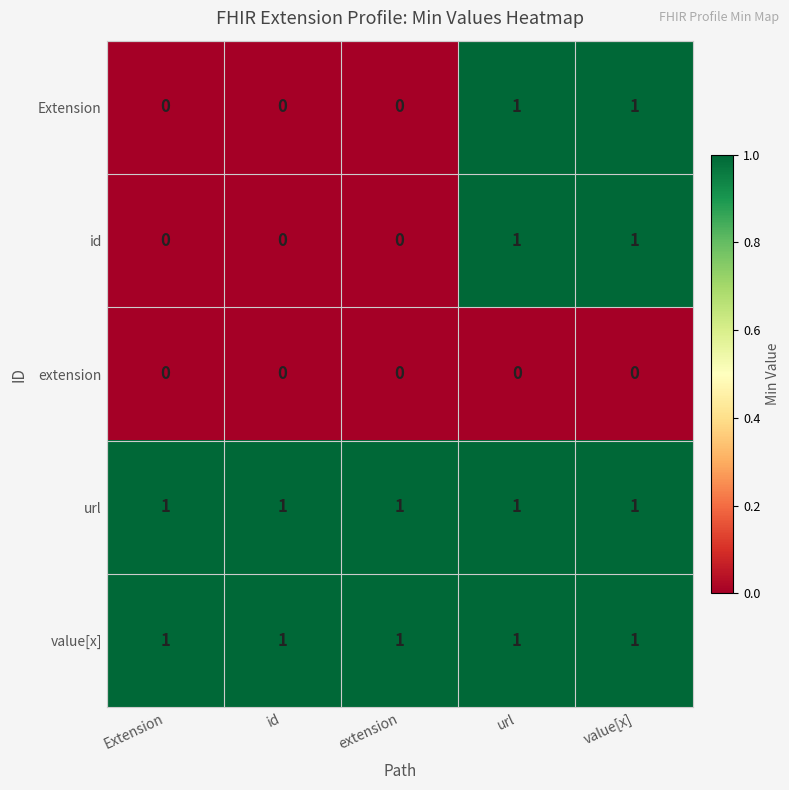

What is the total value across all series at value[x]?

4